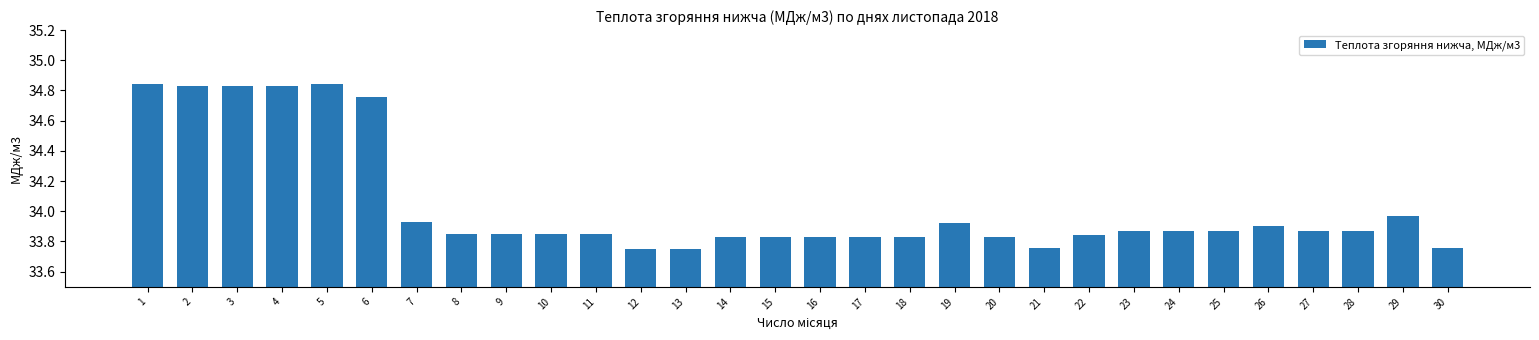

What is the difference between the values at 3 and 27?

1.0